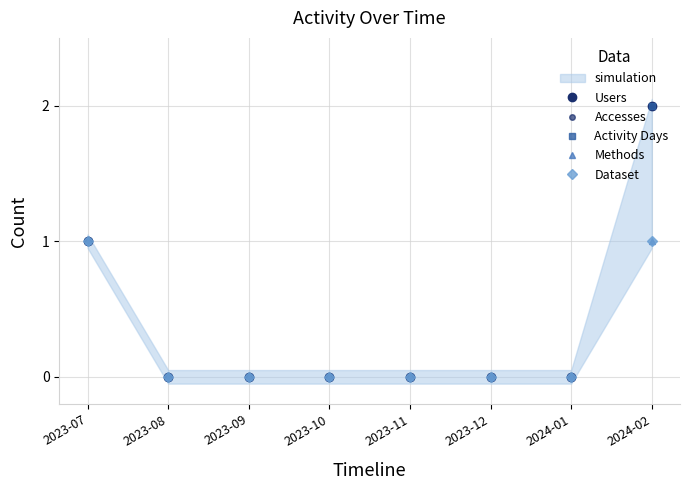

At how many categories does at least one series exceed 1?

1